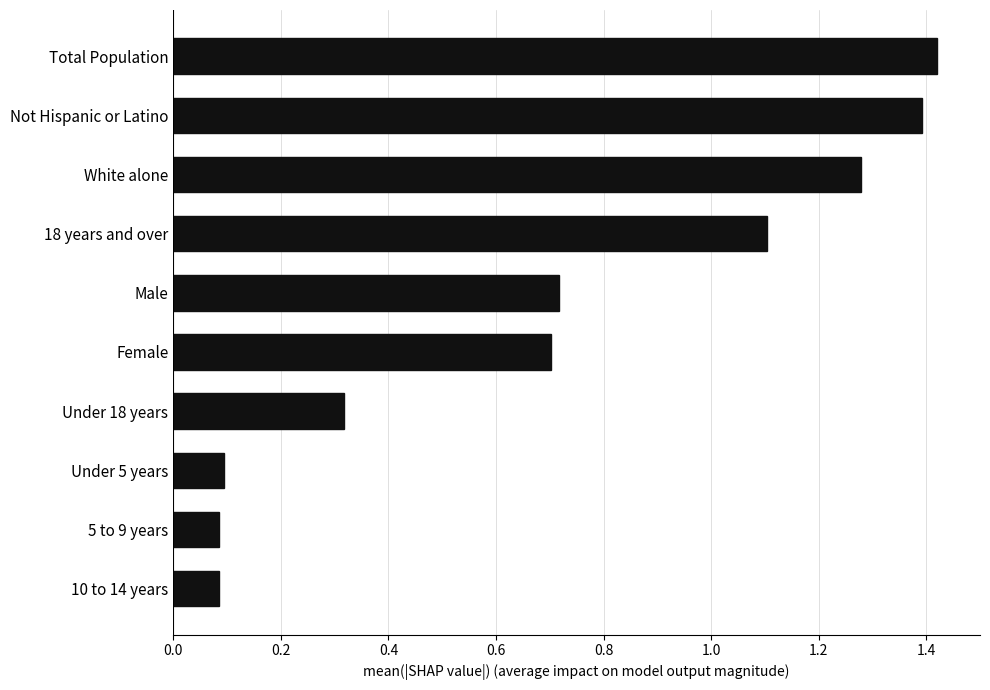

What position from the top is White alone?

3